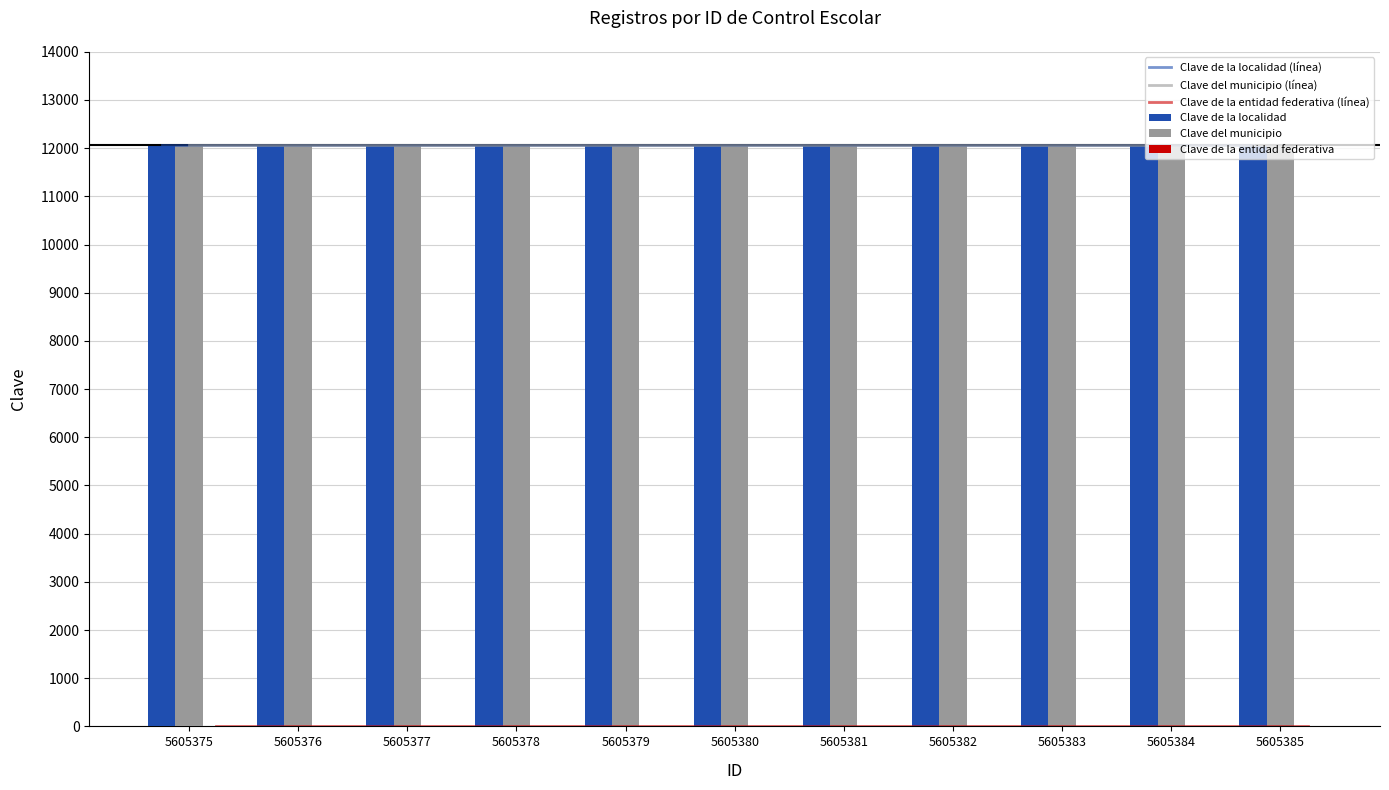

What is the total value across all series at 5605385?

48288